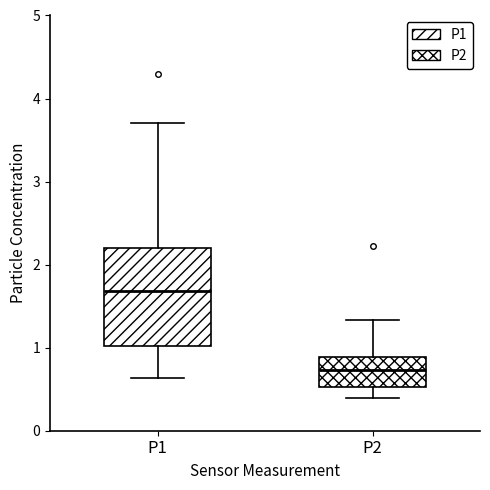

Which box is the tallest, from its lower edge to its upper edge?

P1